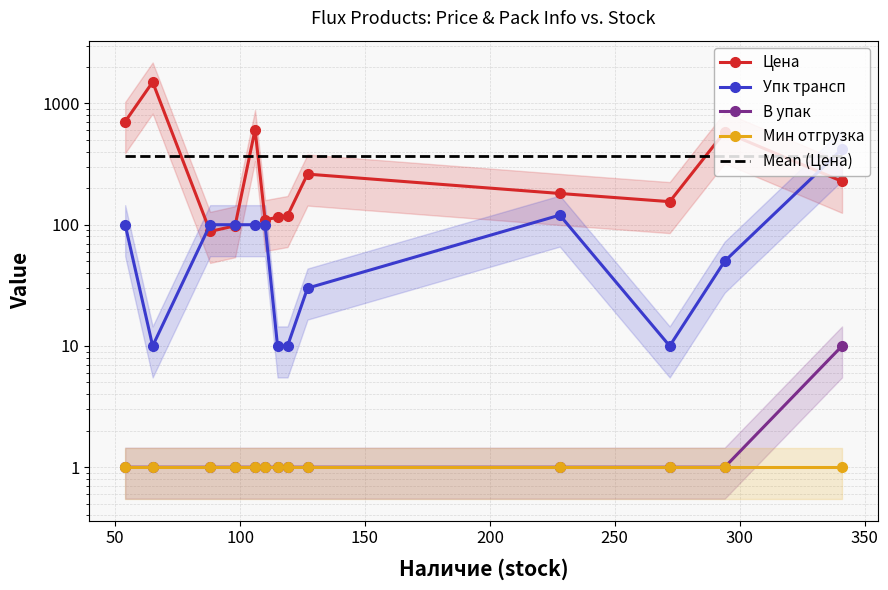

What are all the series names shown in the legend?

Цена, Упк трансп, В упак, Мин отгрузка, Mean (Цена)